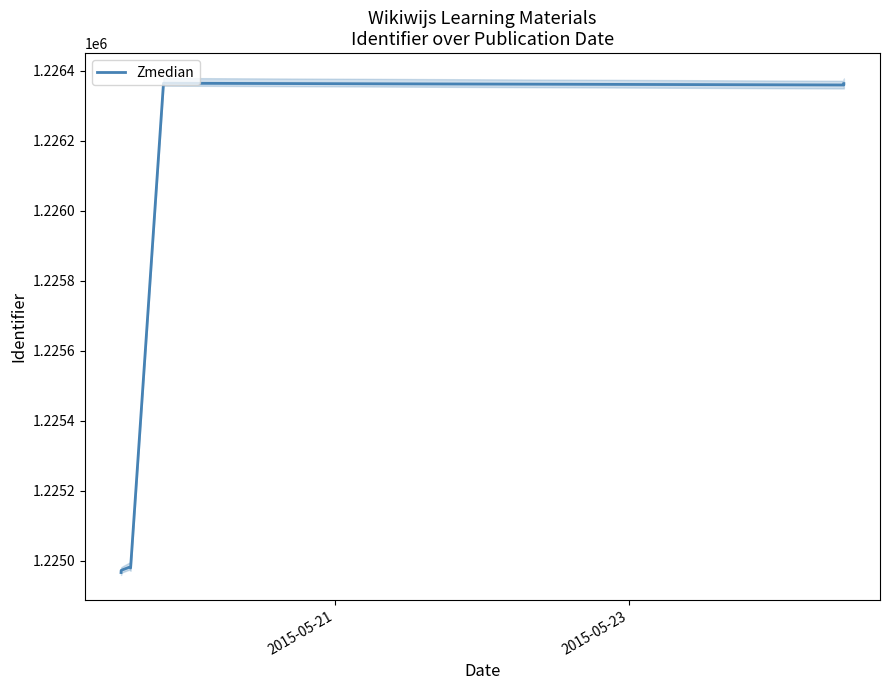

How many interior local valleys (lower than both neighbors) does the data have?

2